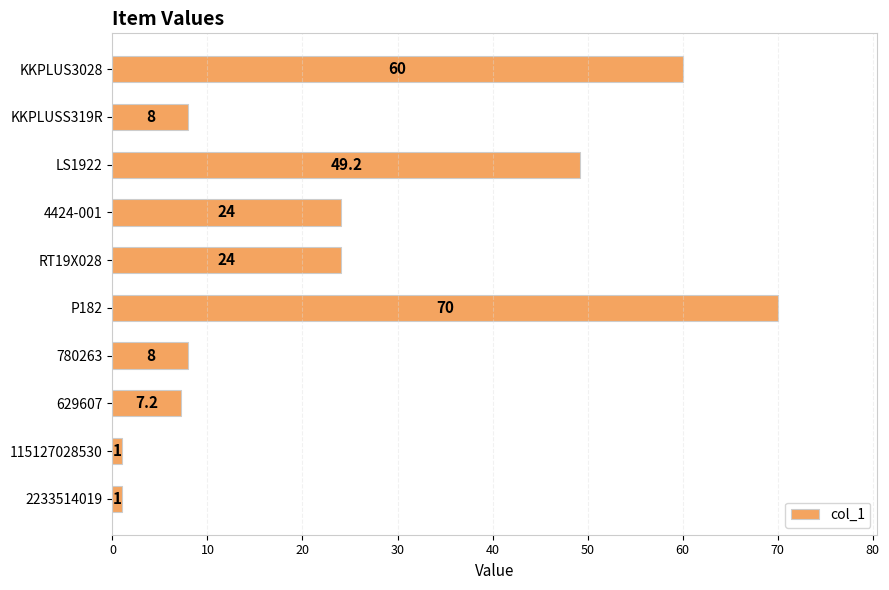

The chart shows a value of 8.0 at KKPLUSS319R. True or false?

True